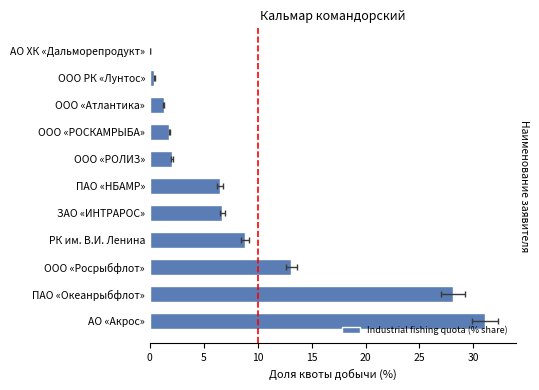

Does the chart contain stacked bars?

No